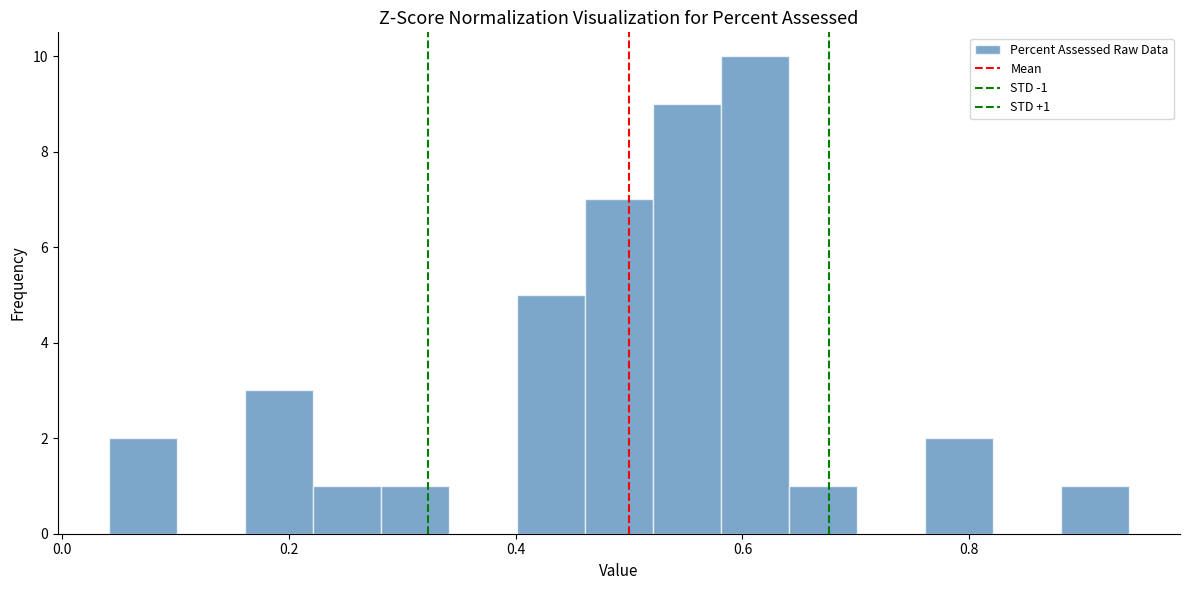

Around what value on the x-axis is the tallest bar? Give the approximate position of its centre, as read against the axis.

0.62